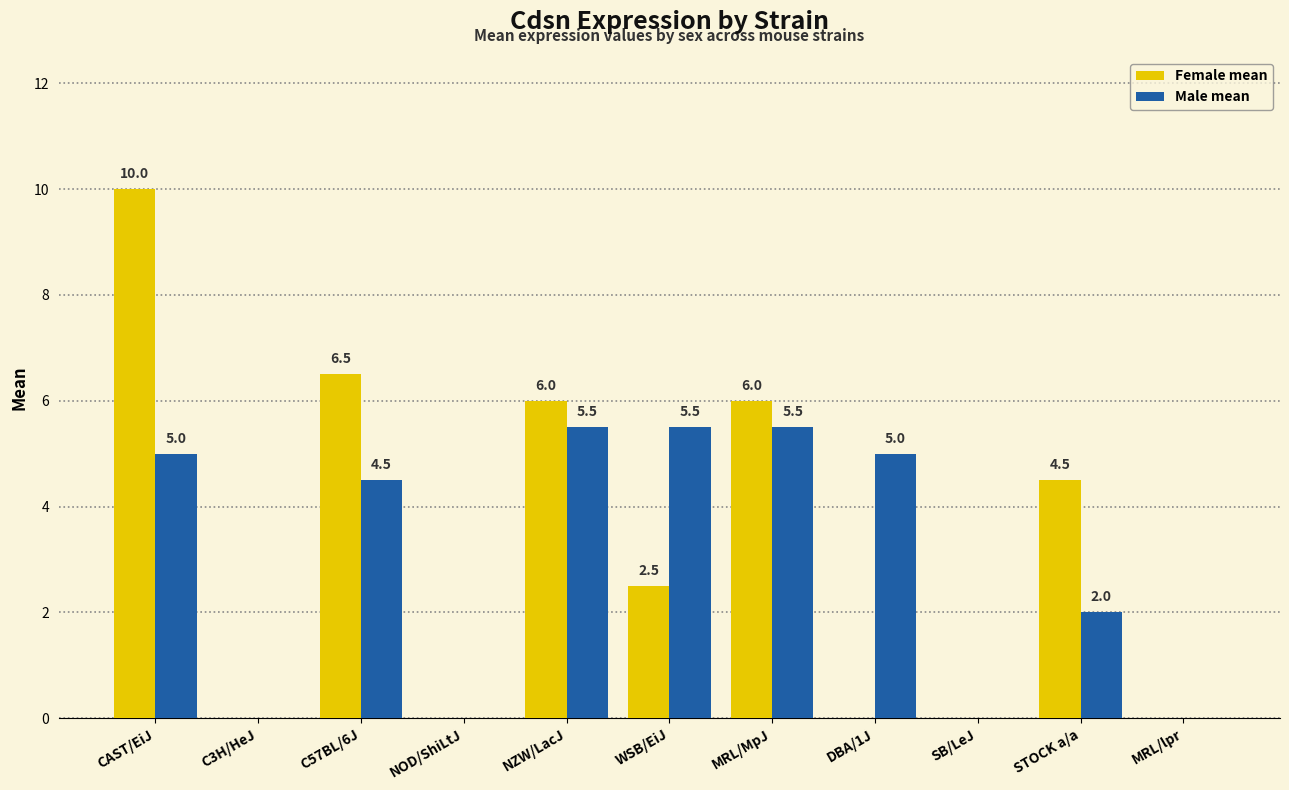

How many positive values does the Male mean series have?

7